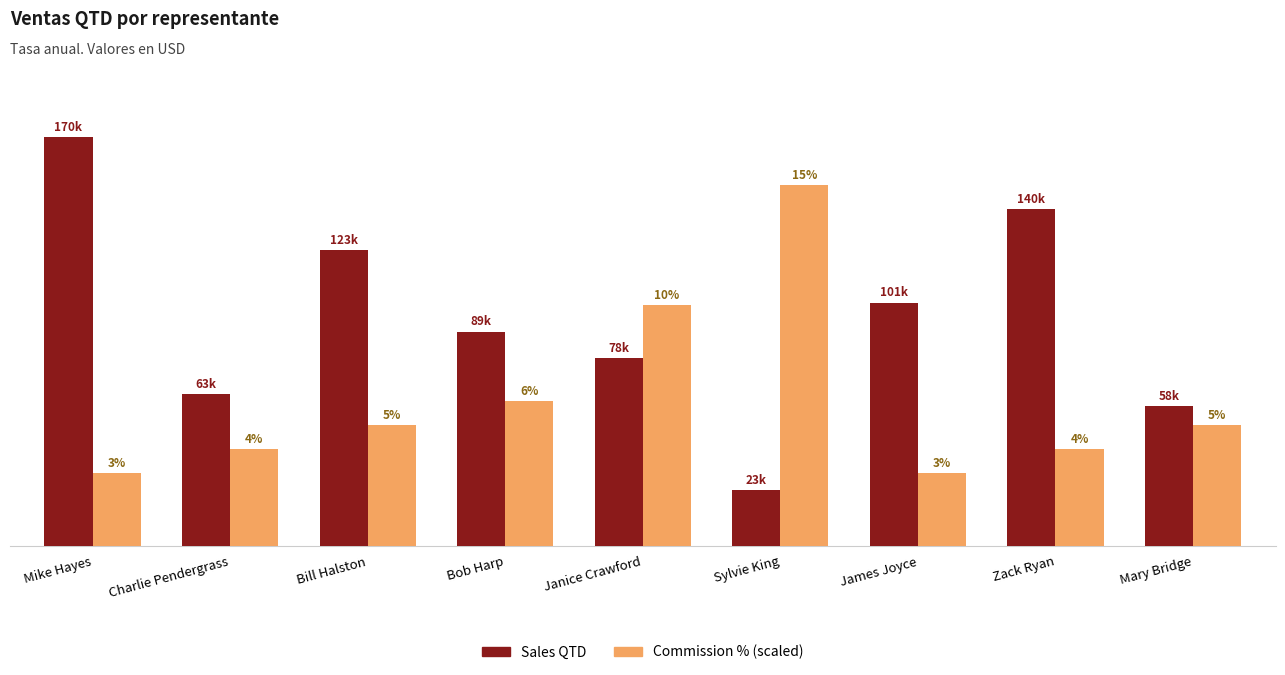

What are all the series names shown in the legend?

Sales QTD, Commission % (scaled)